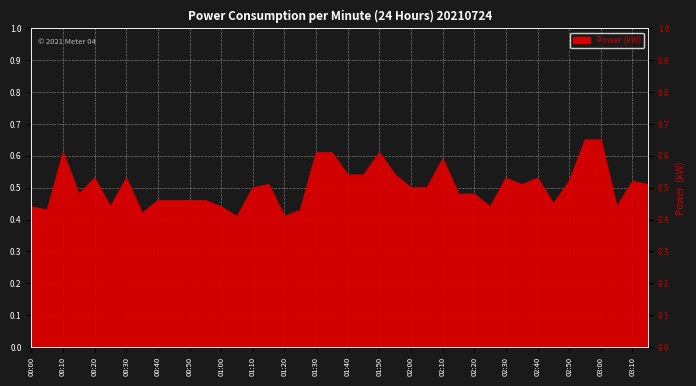

What value does the data have at 00:55?

0.5